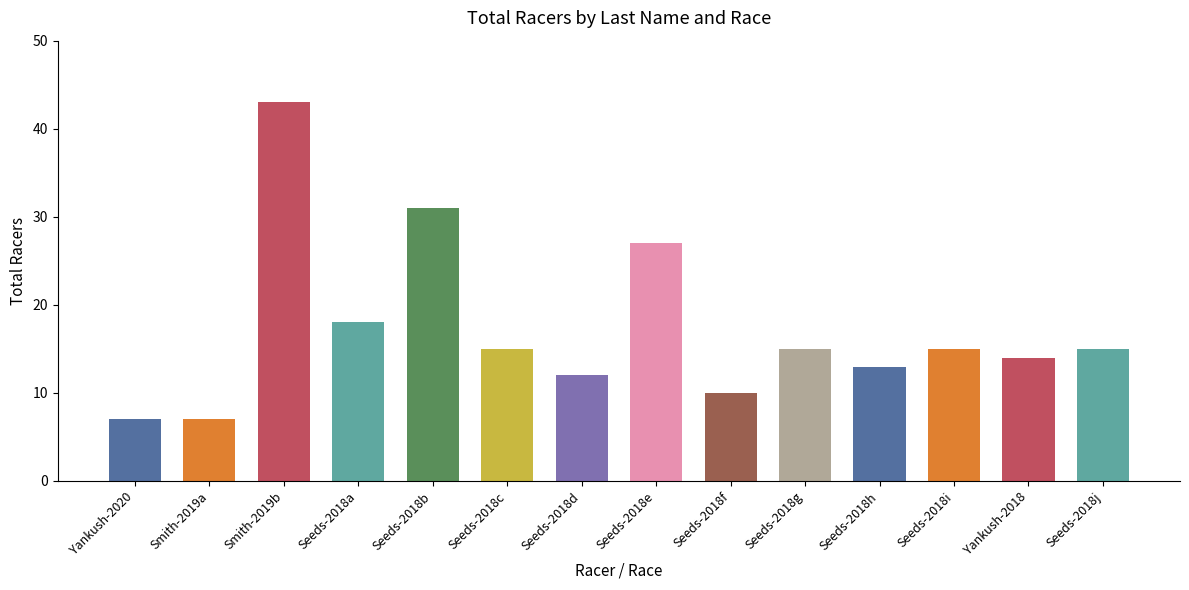

Does the chart contain stacked bars?

No